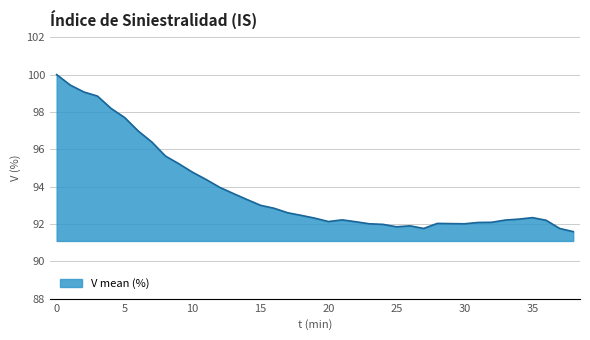

What is the smallest value displayed?

91.6